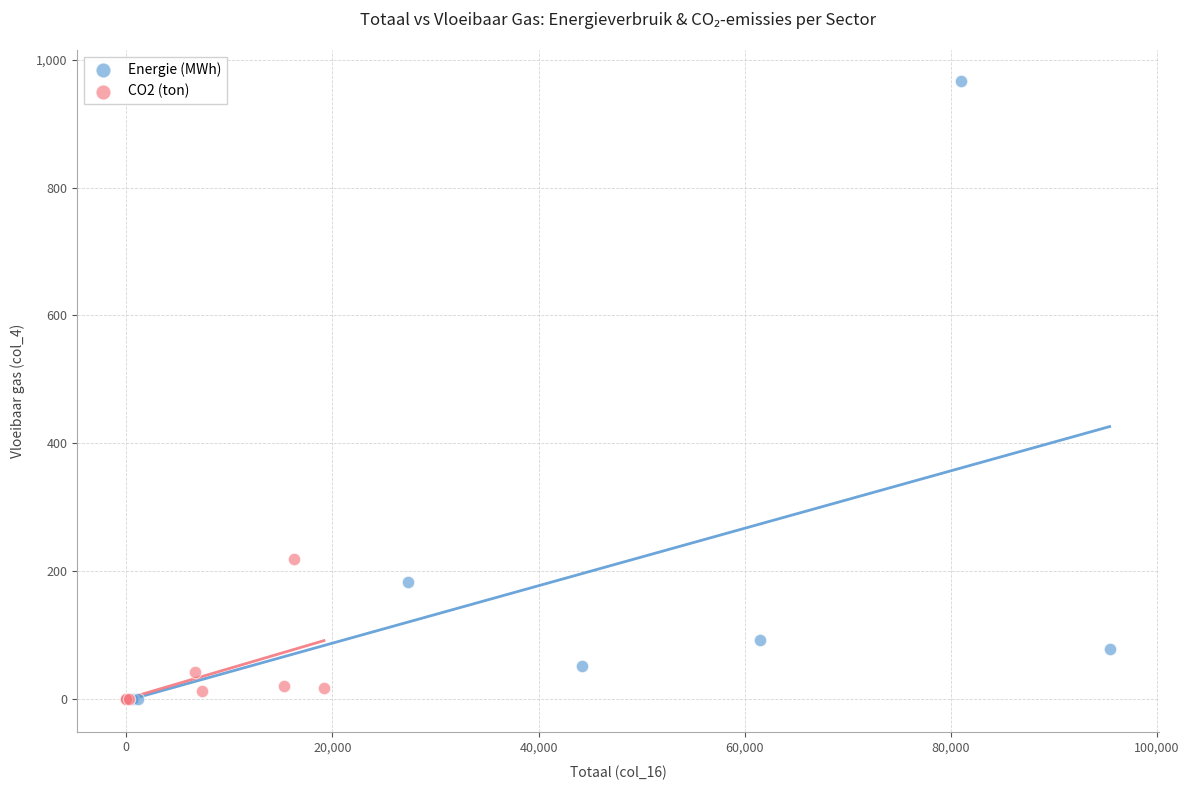

Which series contains the highest Y value?

Energie (MWh)